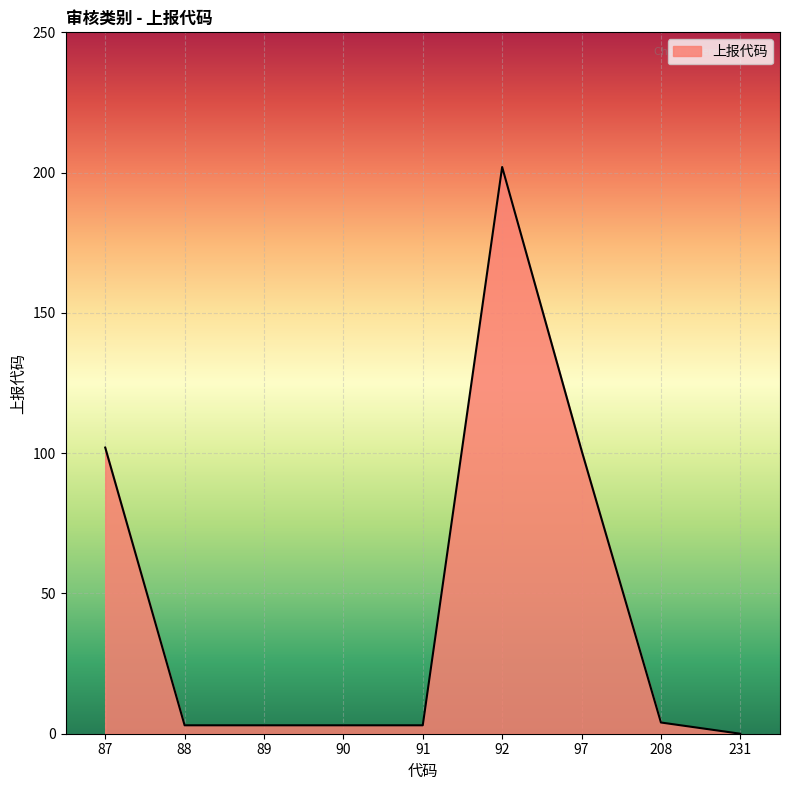

How many values are below 3?

1